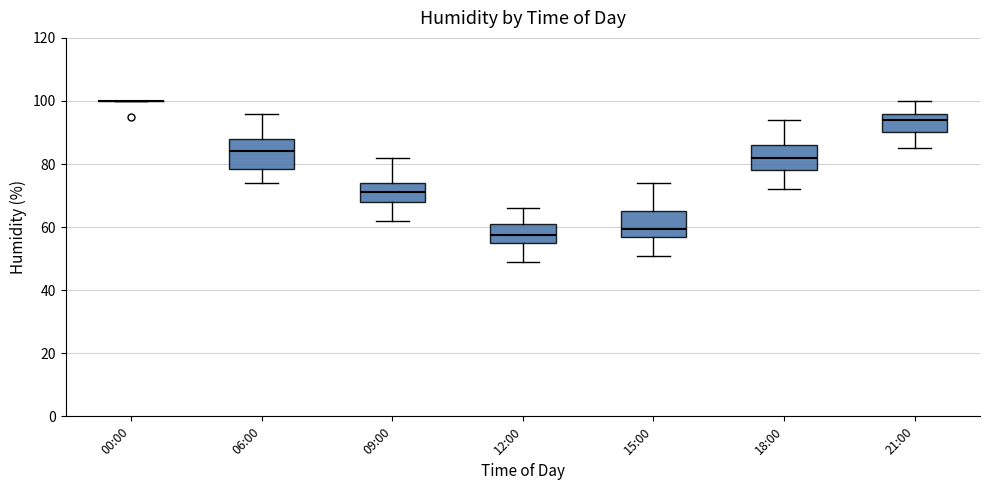

Reading left to right, transcribe this box plot: for each box, give where its median line is, the range the box spans, and where its two whiskers end, as read against the y-axis. The values are not printed on the chart, so give them approximately, as read against the axis.

00:00: box collapsed to a line at 100, whiskers 100 to 100
06:00: median 84, box 78 to 88, whiskers 74 to 96
09:00: median 72, box 68 to 74, whiskers 62 to 82
12:00: median 58, box 56 to 62, whiskers 50 to 66
15:00: median 60, box 58 to 66, whiskers 52 to 74
18:00: median 82, box 78 to 86, whiskers 72 to 94
21:00: median 94, box 90 to 96, whiskers 86 to 100